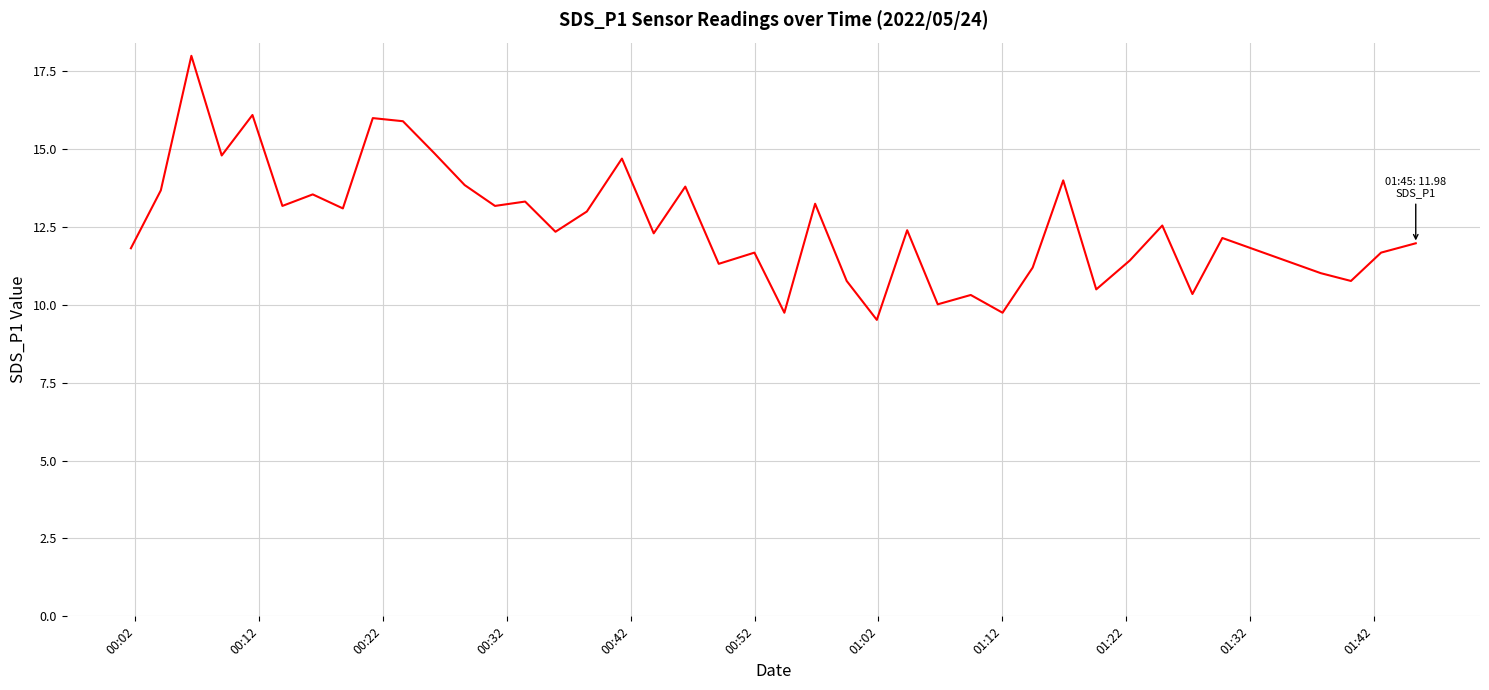

What is the difference between the maximum and minimum values?

8.5